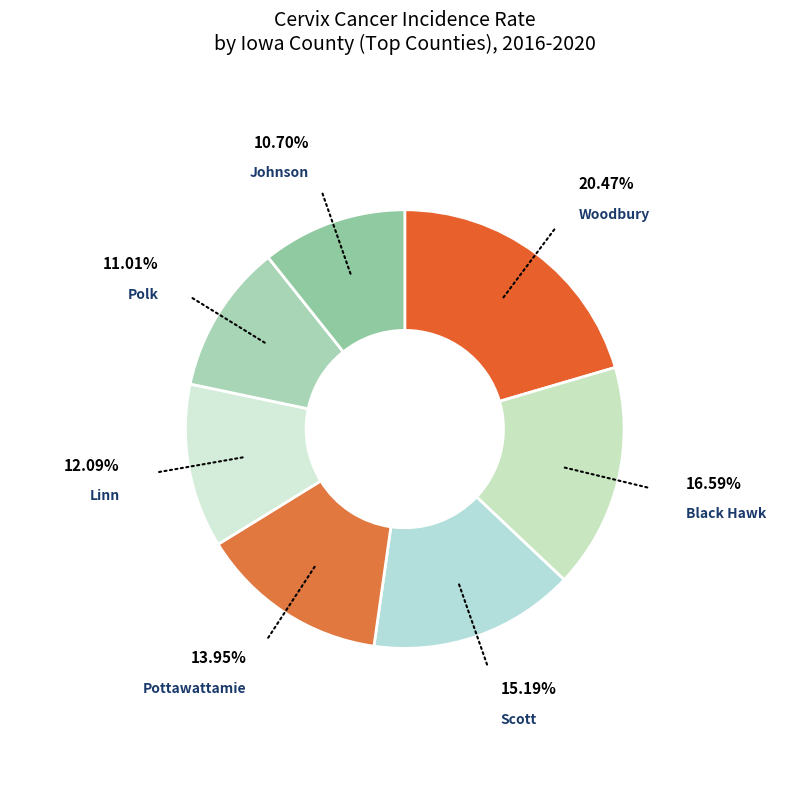

Which slice is the largest?

Woodbury County